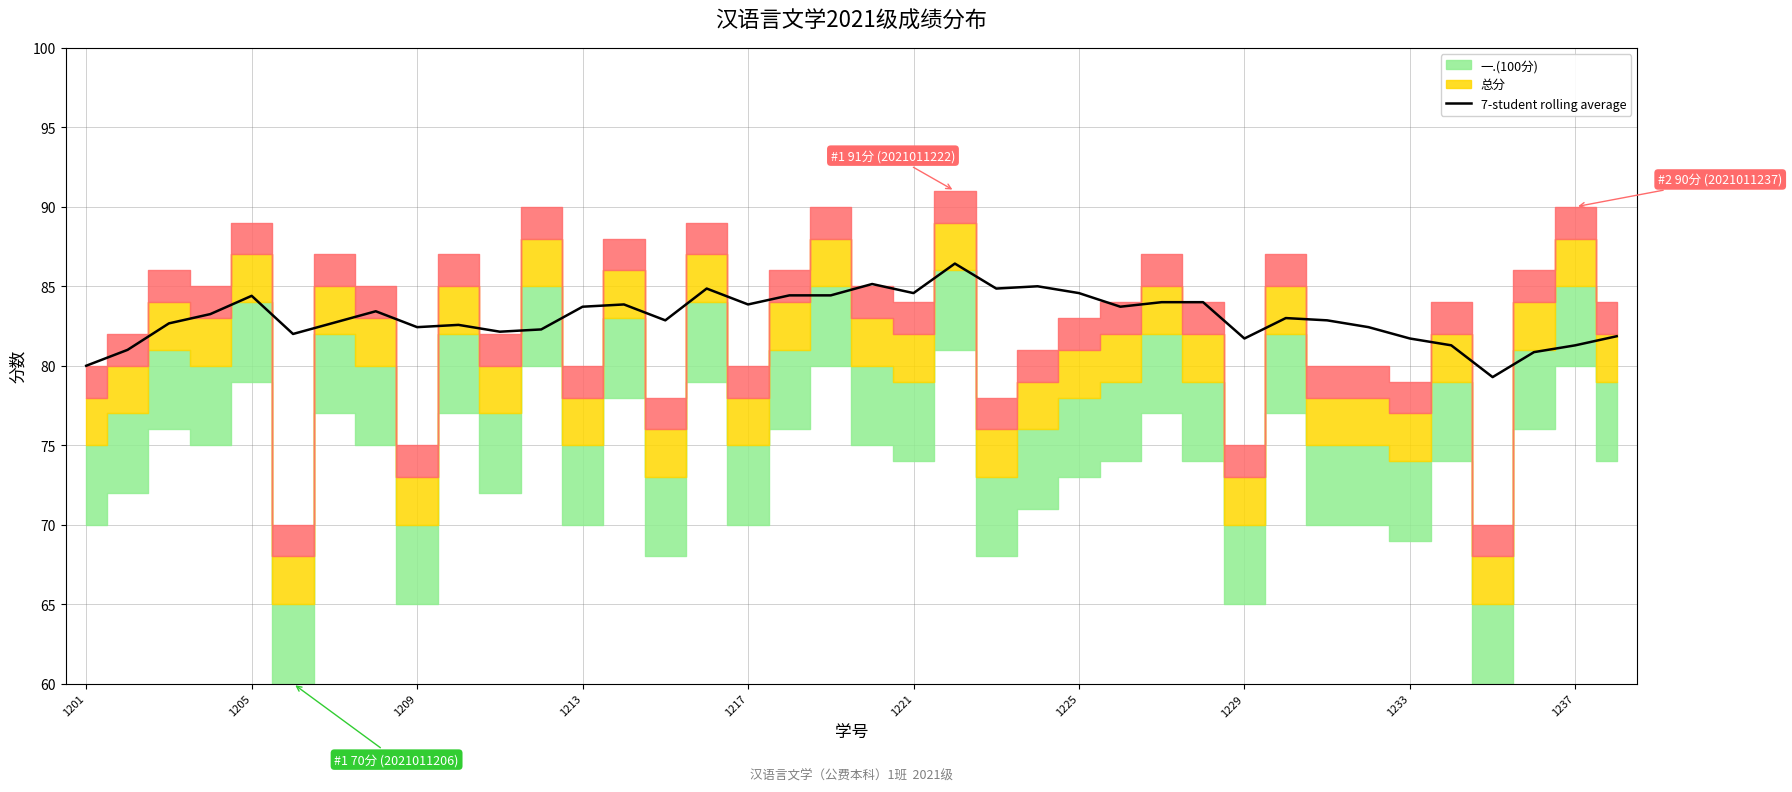

What is the maximum value for 7-student rolling average?

86.4